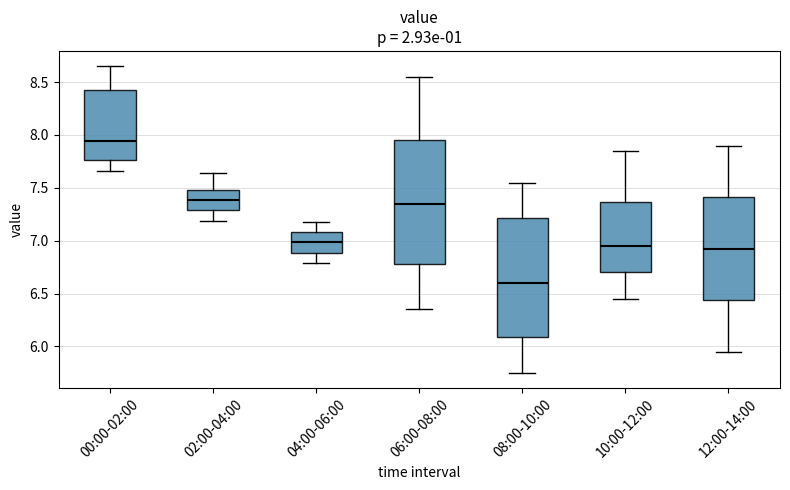

Where is the upper edge of the box for 00:00-02:00 on the y-axis? The values are not printed on the chart, so give them approximately, as read against the axis.

8.40